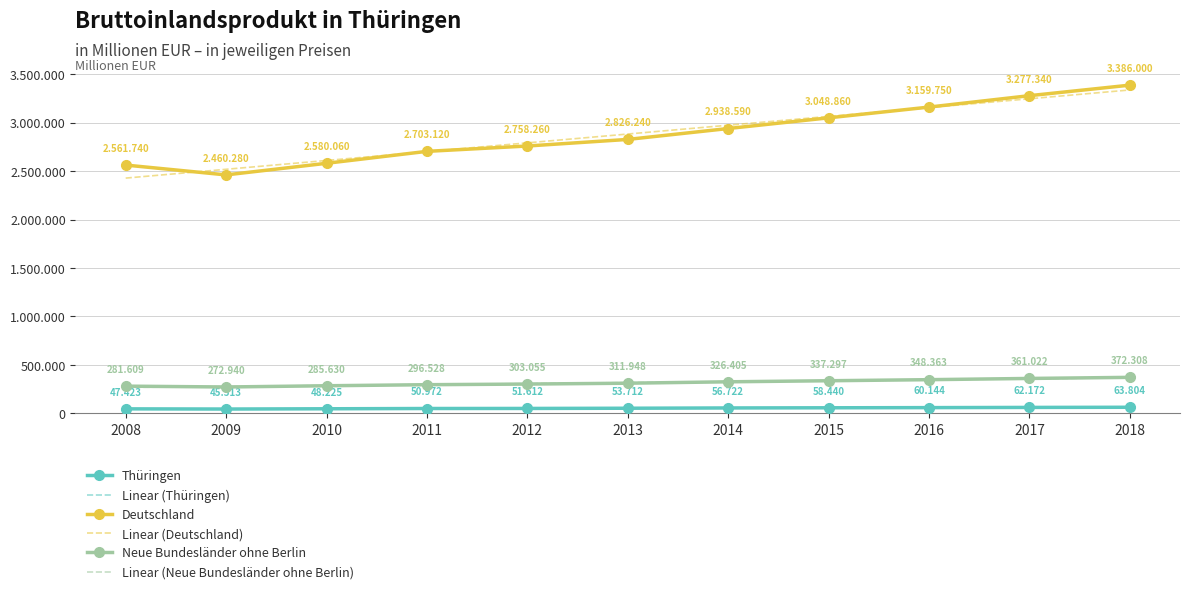

True or false: Linear (Deutschland) and Neue Bundesländer ohne Berlin cross at least once.

False